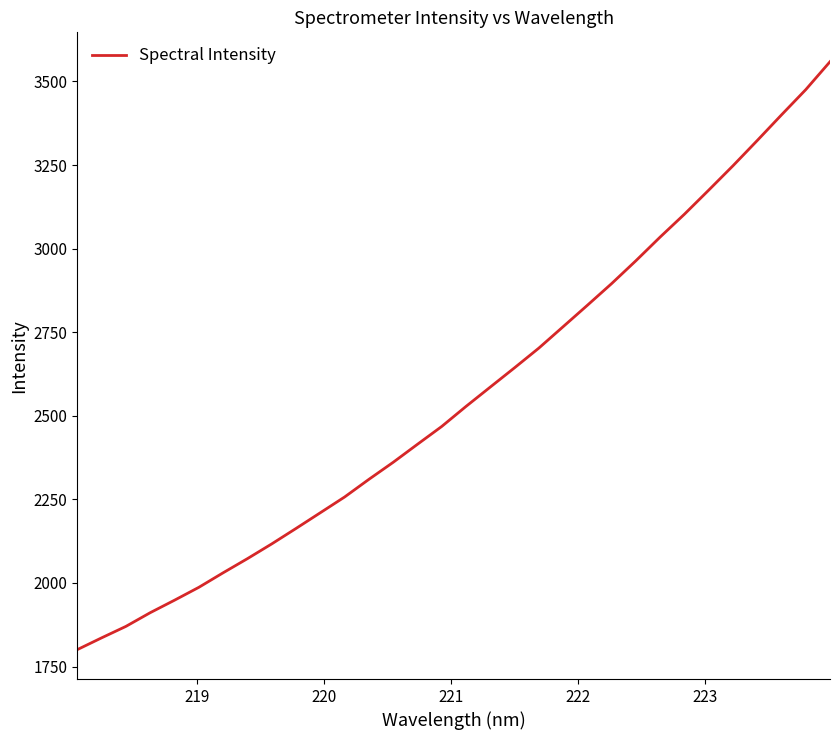

What is the maximum value shown in the chart?

3559.1